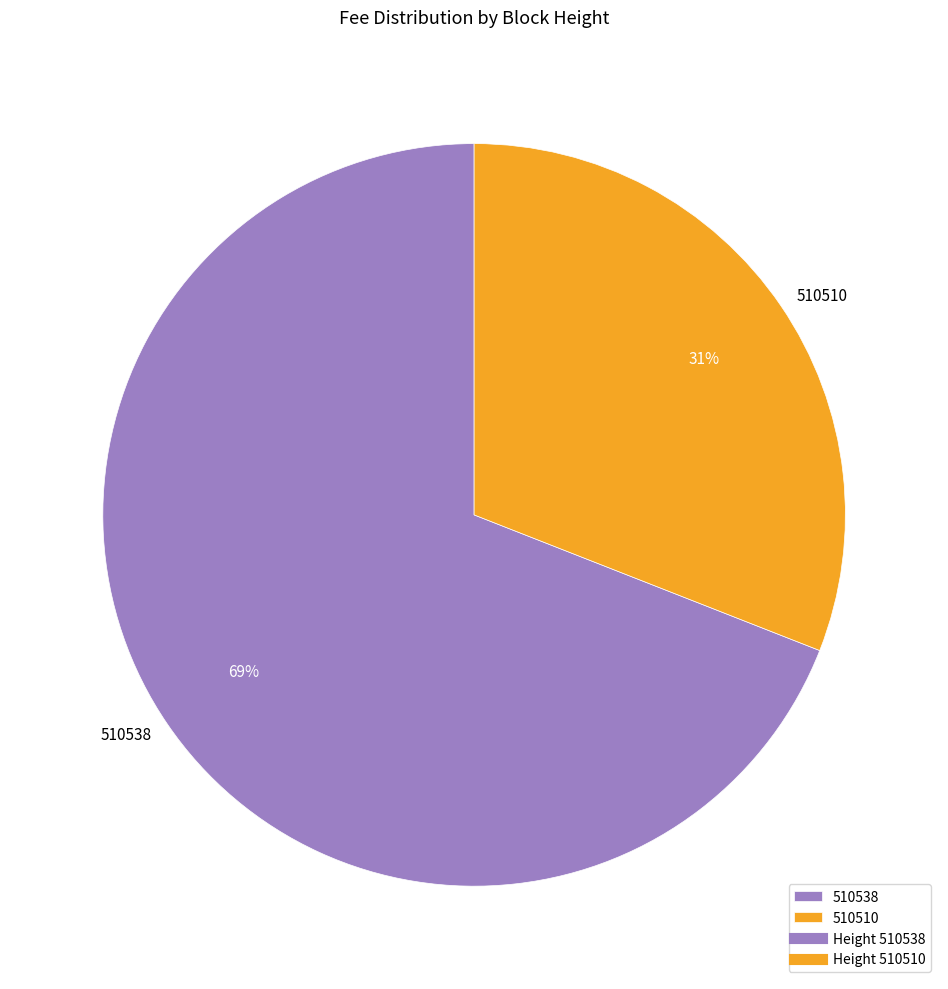

Between 510510 and 510538, which is larger?

510538